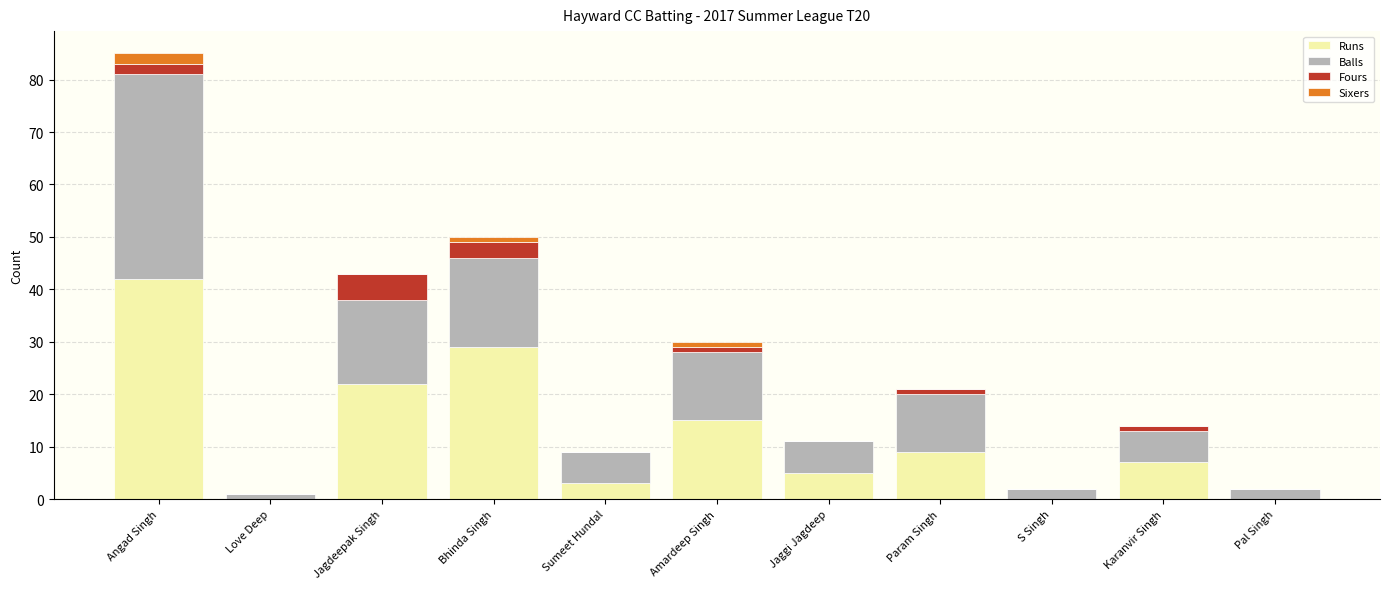

How many distinct data groups are displayed?

4